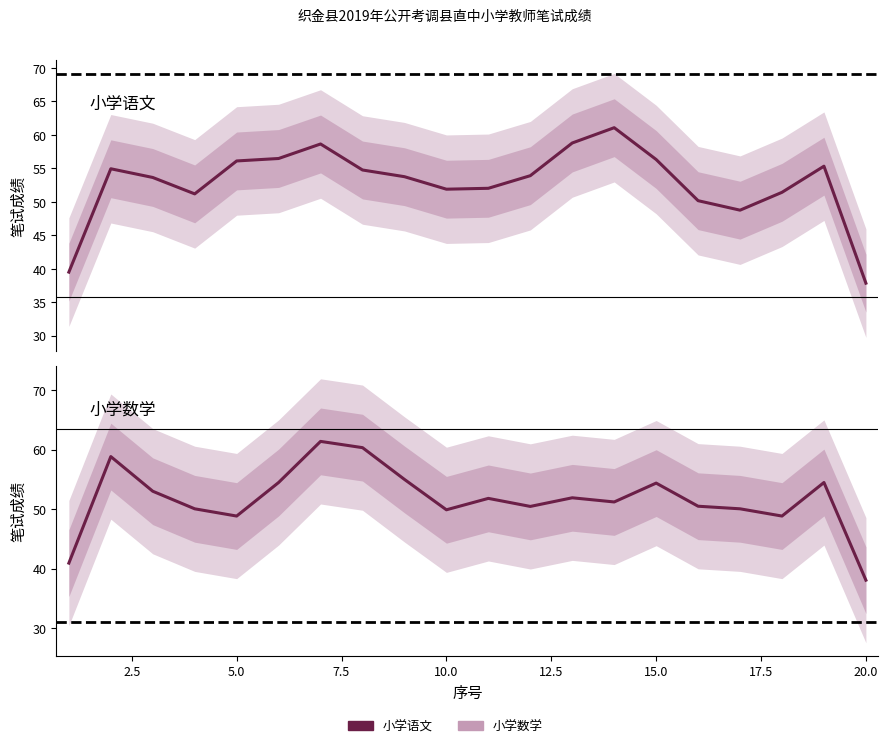

What is the sum of all 小学数学 values?

1034.3